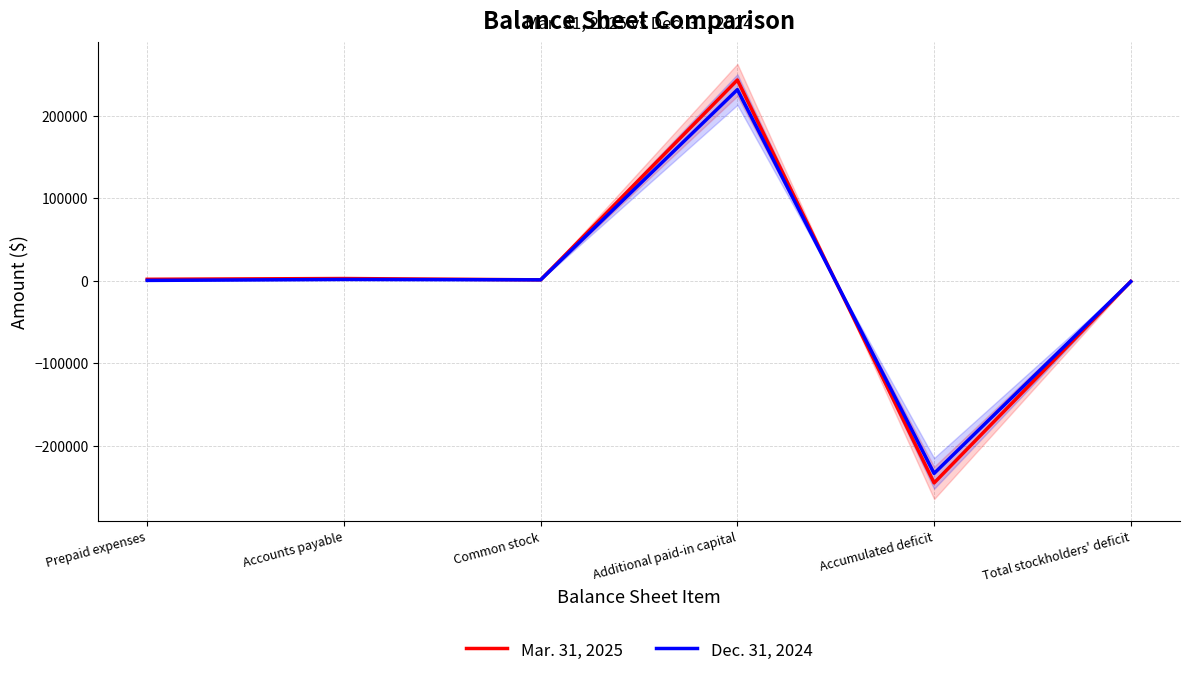

How many data points in Mar. 31, 2025 are above 1650?

2